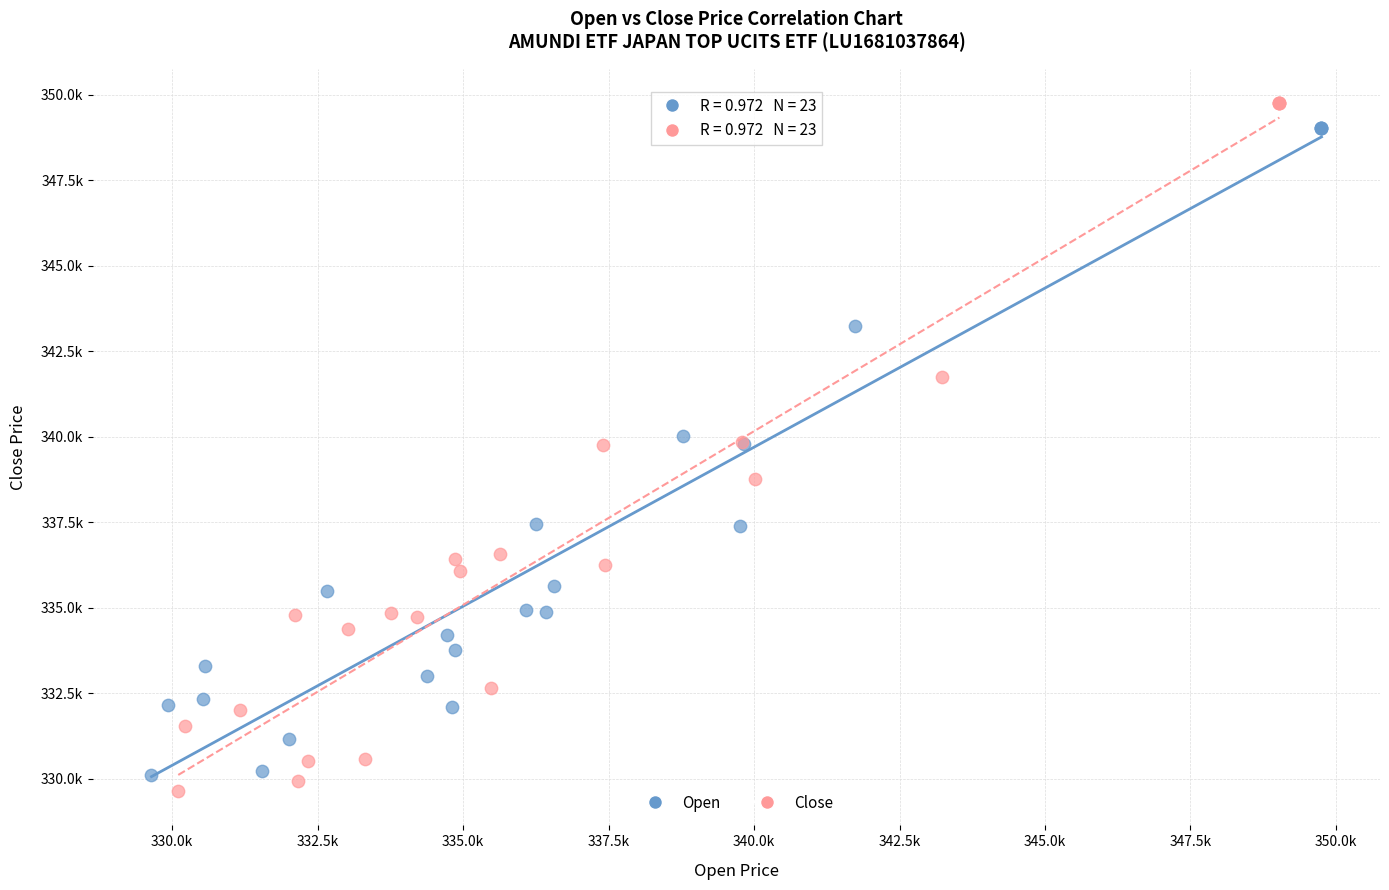

Which series has the largest Y range (max minus min)?

Close